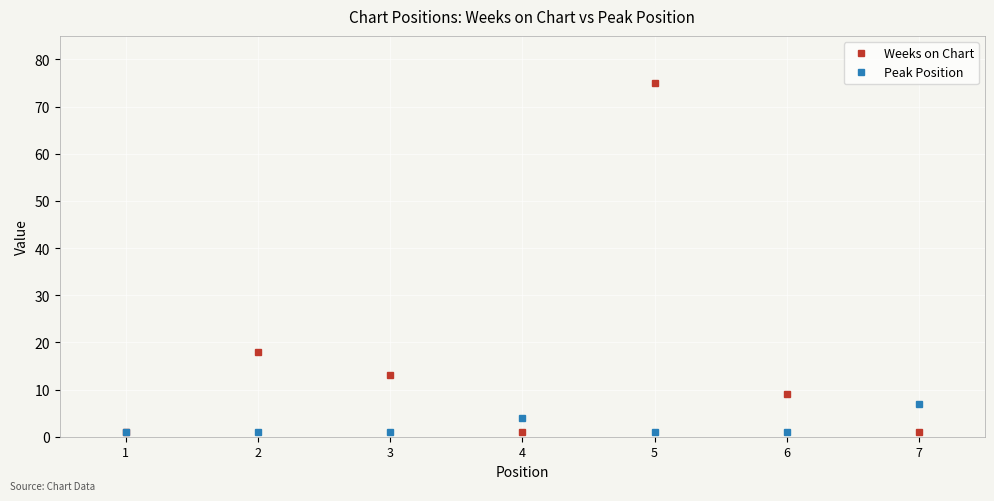

What is the total value across all series at 5?

76